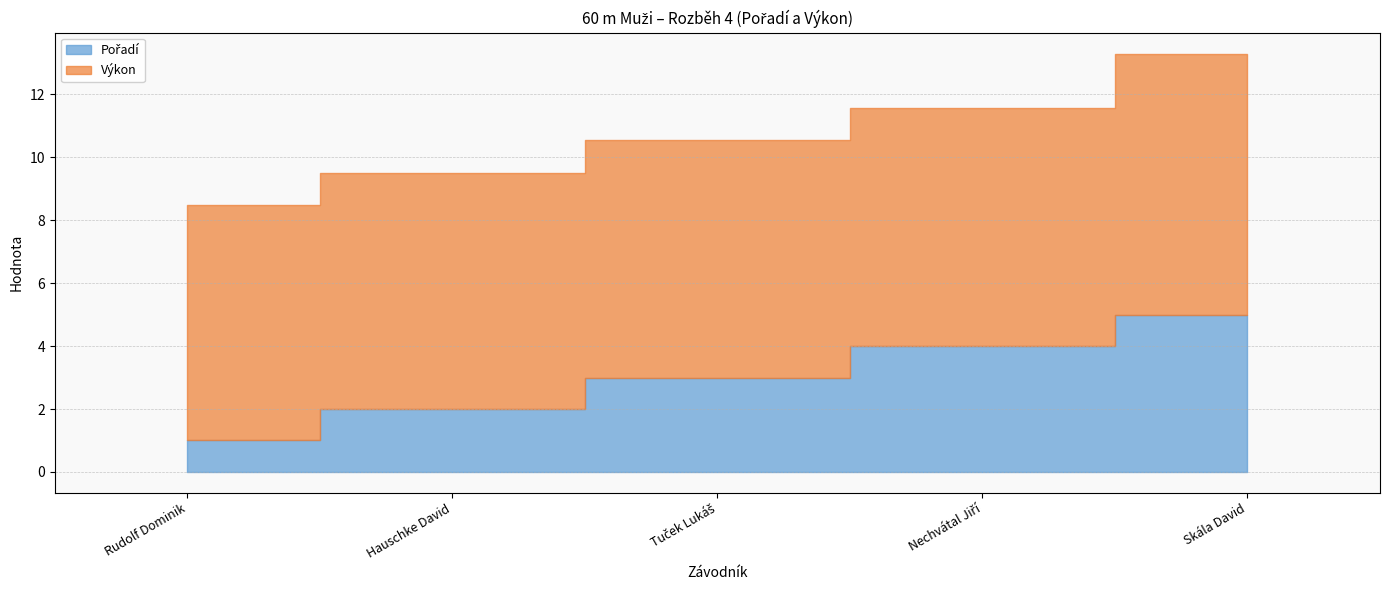

At which category is the sum across all series the highest?

Skála David